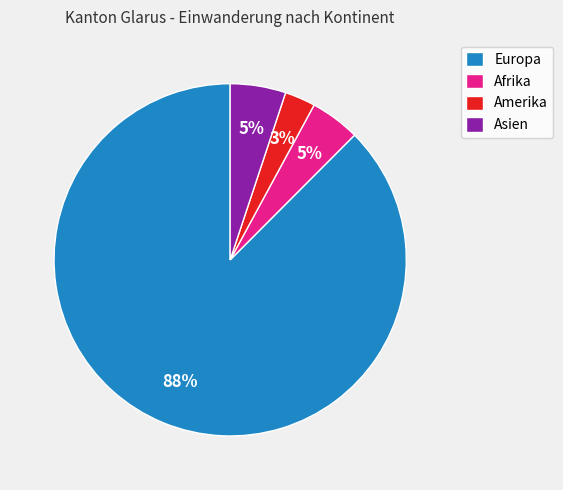

True or false: Asien accounts for 5% of the total.

True